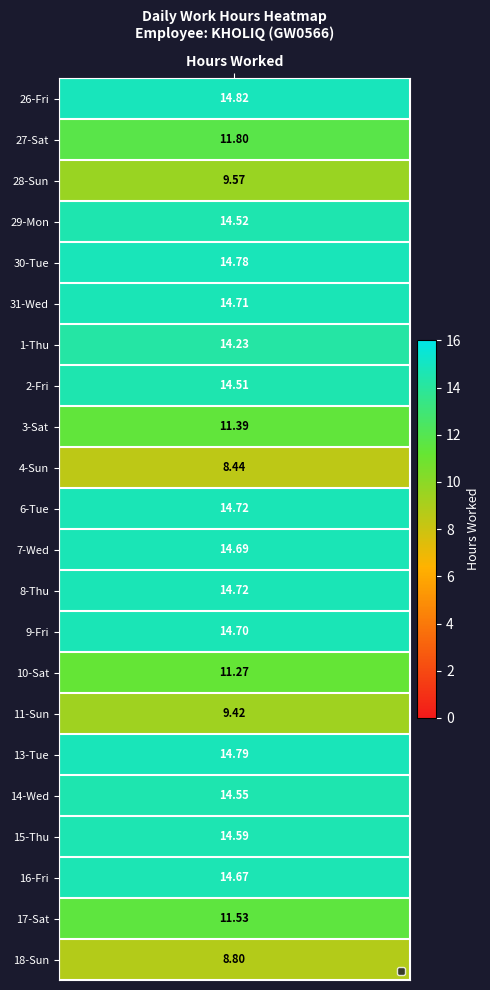

What is the maximum value for 8?

14.7